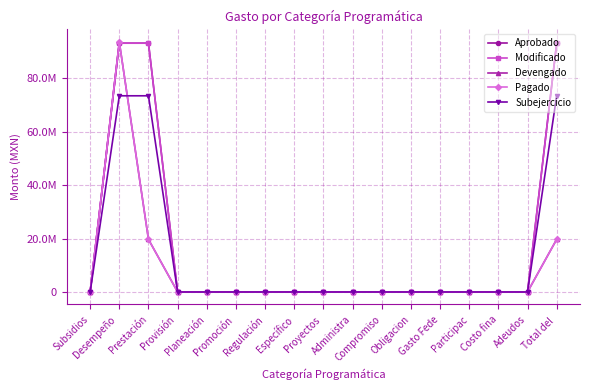

Reading left to right, what are all the values shown in this chart?

Aprobado: 0.0	93091386.8	93091386.8	0.0	0.0	0.0	0.0	0.0	0.0	0.0	0.0	0.0	0.0	0.0	0.0	0.0	93091386.8
Modificado: 0.0	93091386.8	93091386.8	0.0	0.0	0.0	0.0	0.0	0.0	0.0	0.0	0.0	0.0	0.0	0.0	0.0	93091386.8
Devengado: 0.0	93543887.6	19684504.2	0.0	0.0	0.0	0.0	0.0	0.0	0.0	0.0	0.0	0.0	0.0	0.0	0.0	19684504.2
Pagado: 0.0	93543887.6	19684504.2	0.0	0.0	0.0	0.0	0.0	0.0	0.0	0.0	0.0	0.0	0.0	0.0	0.0	19684504.2
Subejercicio: 0.0	73406882.5	73406882.5	0.0	0.0	0.0	0.0	0.0	0.0	0.0	0.0	0.0	0.0	0.0	0.0	0.0	73406882.5